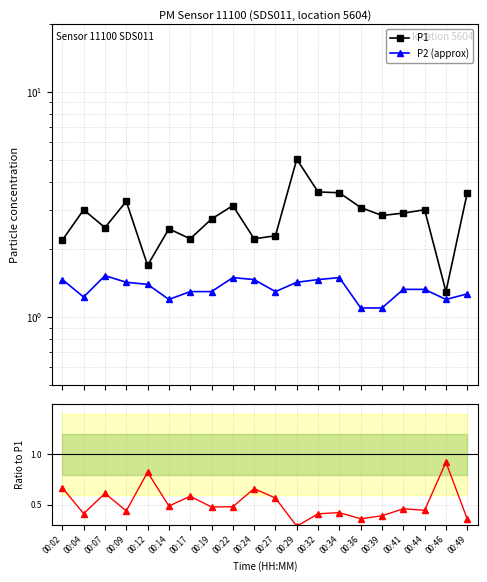

What is the sum of all P1 values?

56.6